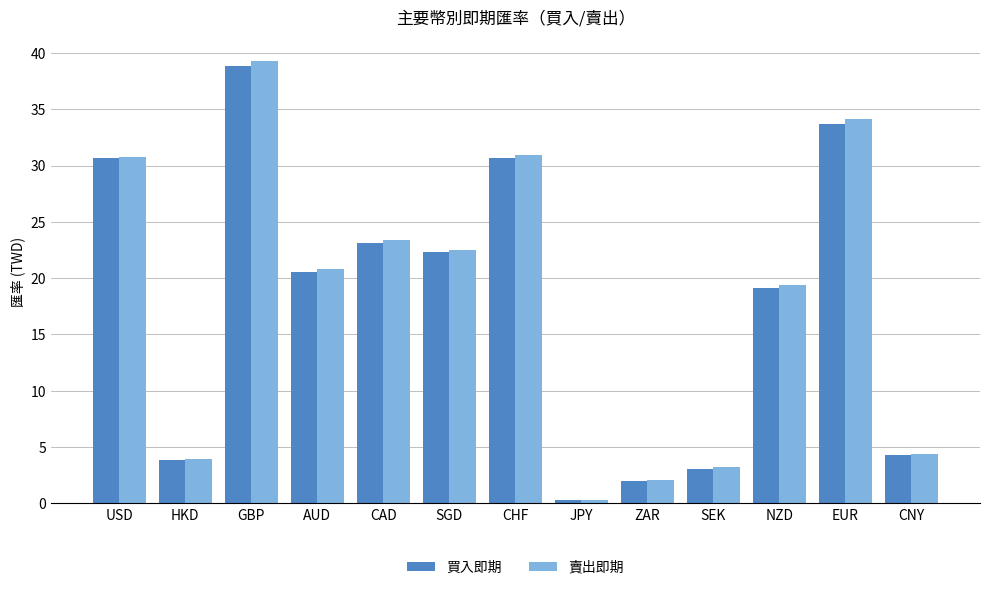

True or false: 買入即期 has a value of 4.3 at CNY.

True